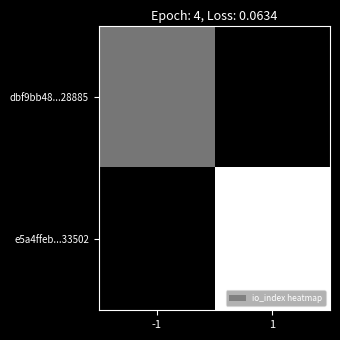

Which series has the largest range (max minus min)?

e5a4ffeb...33502